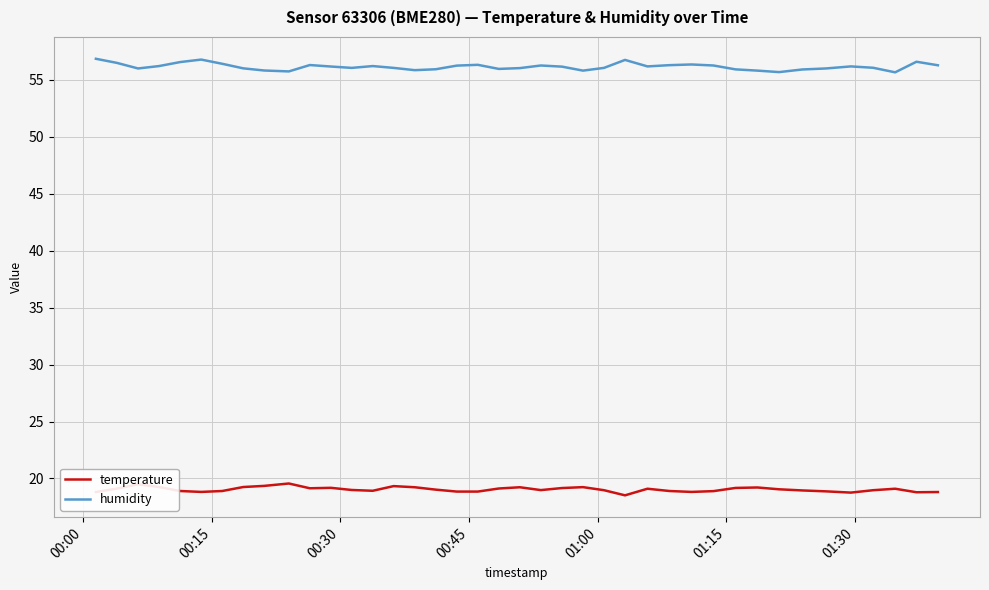

What is the greatest value displayed?

56.9